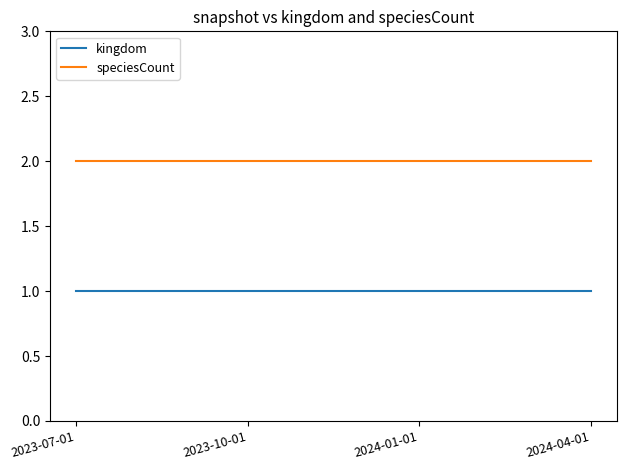

What is the average value of the speciesCount series?

2